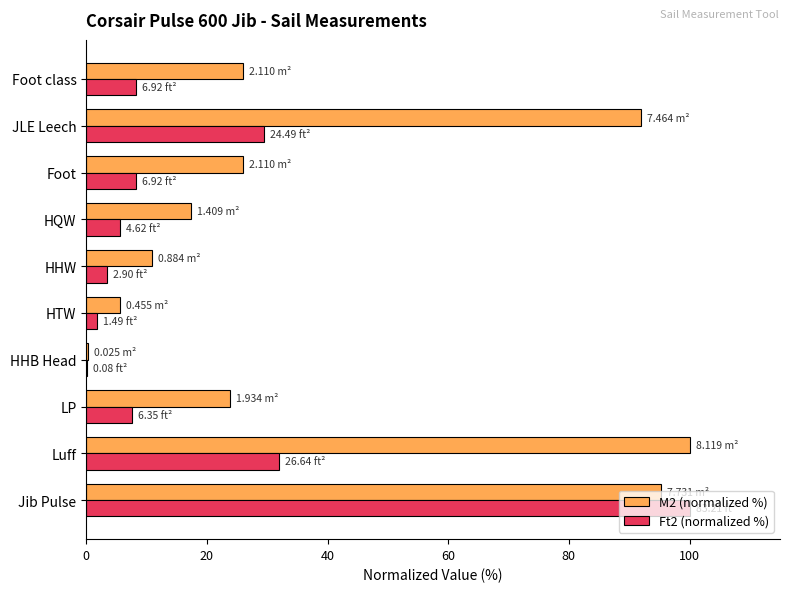

At which category is the sum across all series the highest?

Jib Pulse